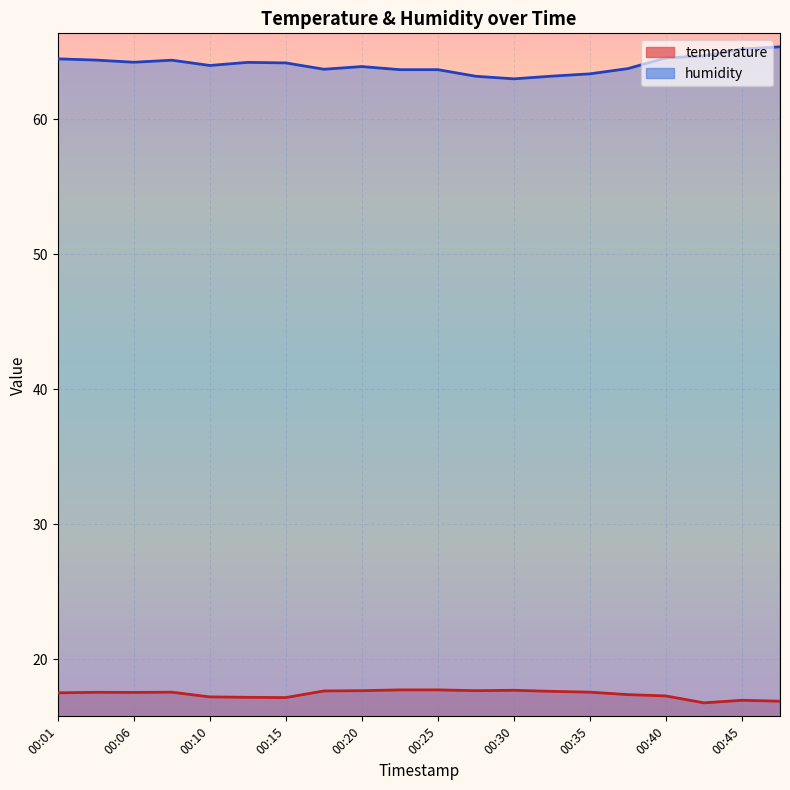

In humidity, how many points are higher than both neighbors (excluding endpoints)?

3